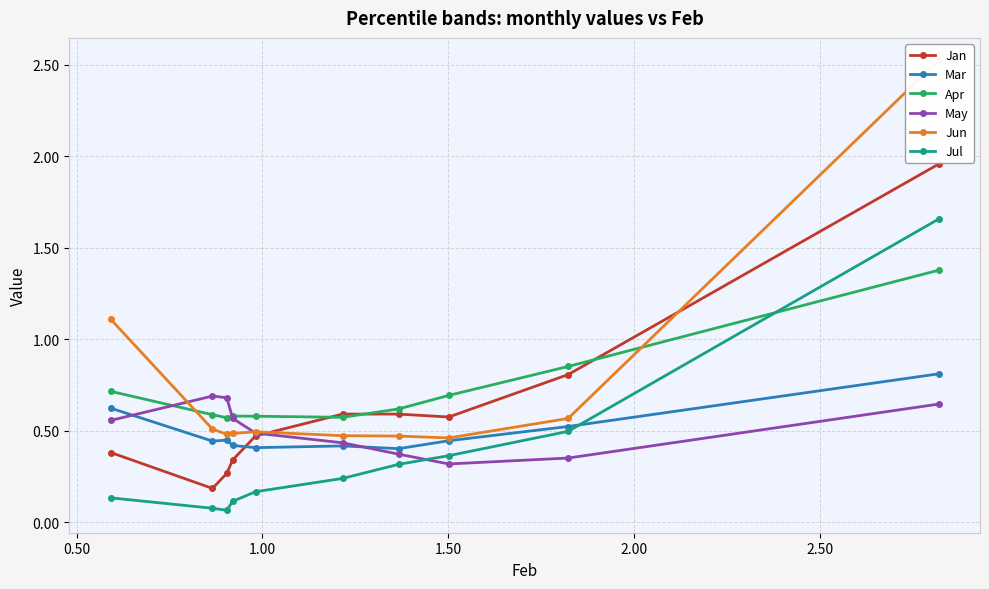

What is the value of the Jan point at the 9th from the left?

0.8